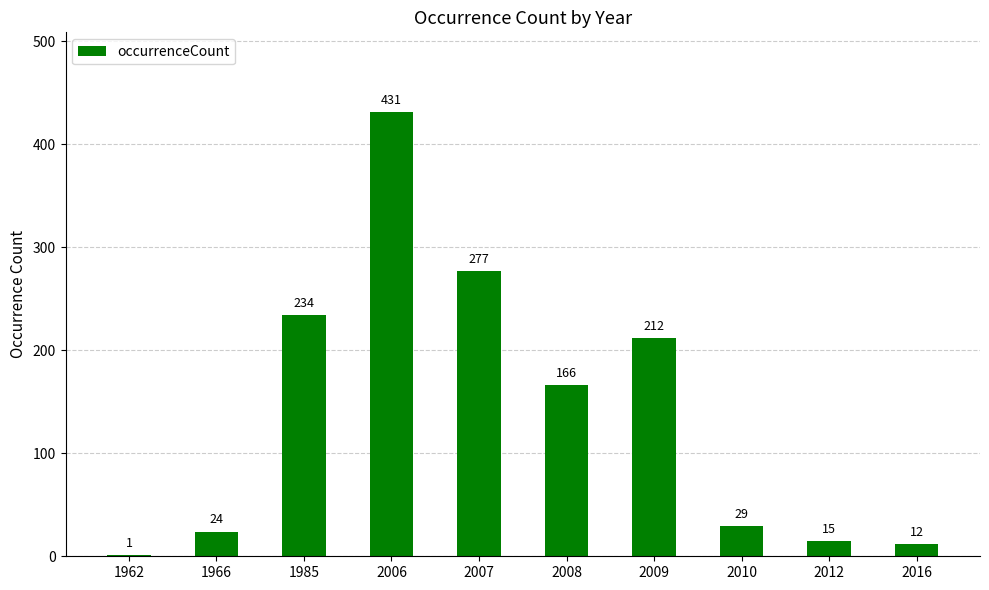

What is the sum of the values at 2006 and 1985?

665